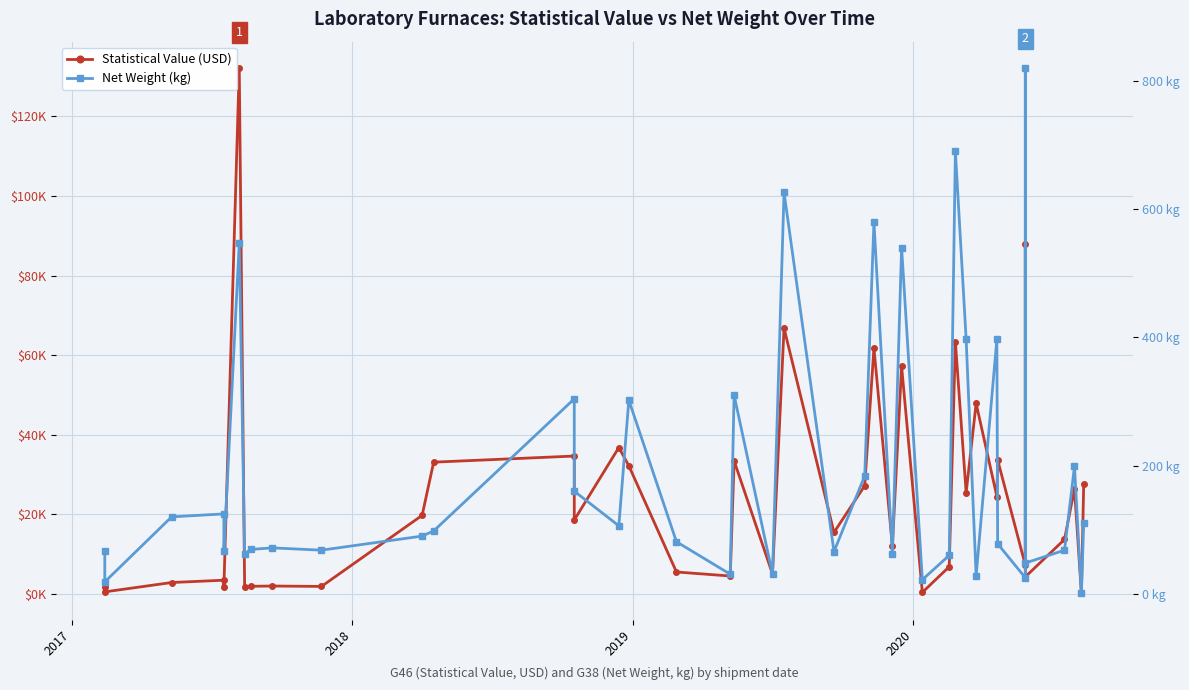

True or false: Statistical Value (USD) has a value of 19528.0 at 32.

False